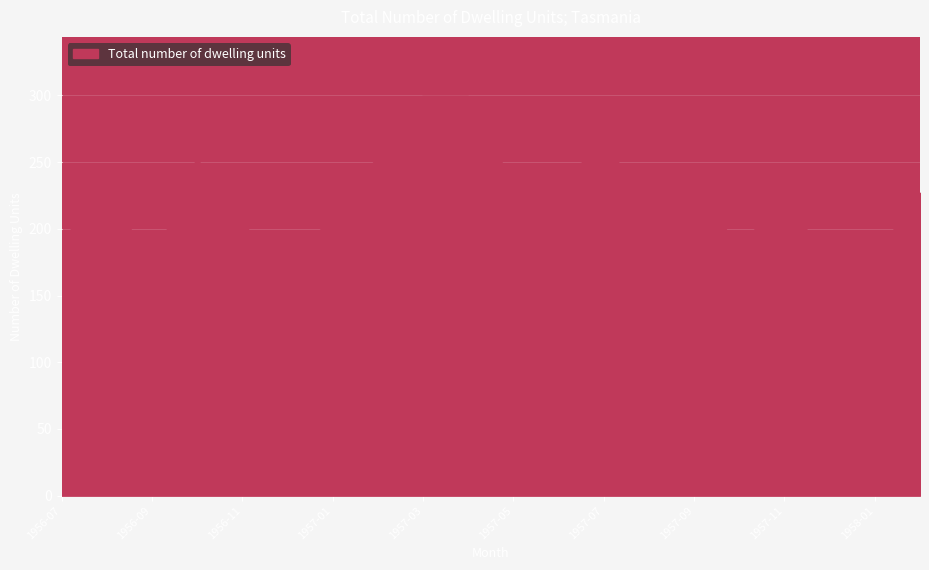

What is the difference between the maximum and minimum values?

132